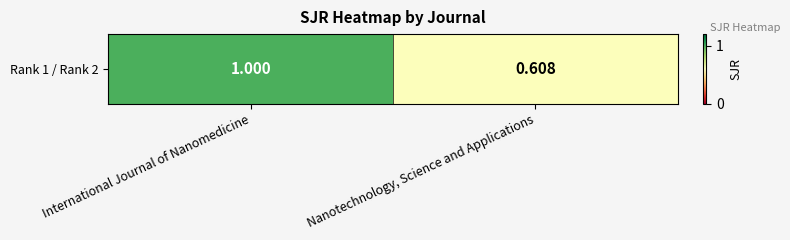

Count the number of categories in the chart.

2